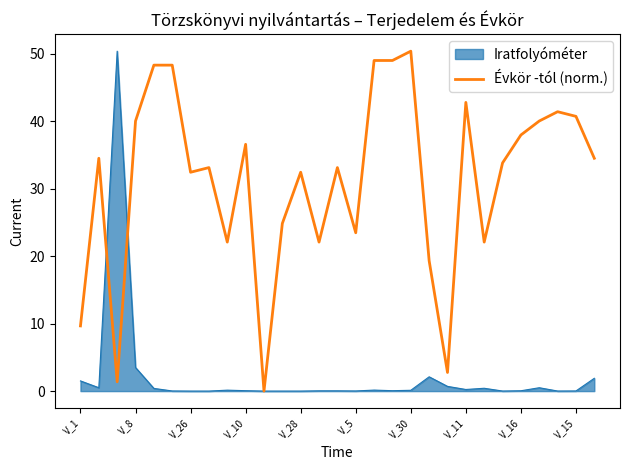

Which series has the largest total across all categories?

Évkör -tól (norm.)